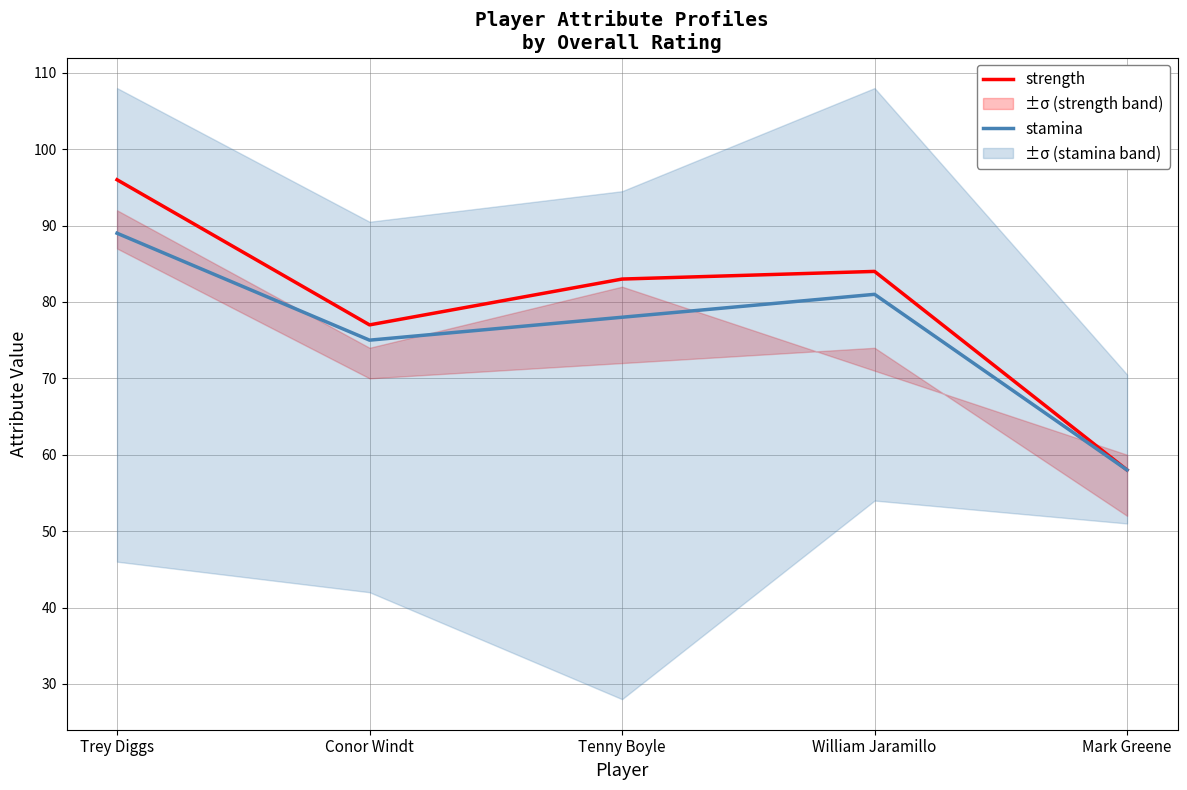

What is the label of the 5th point from the right?

Trey Diggs